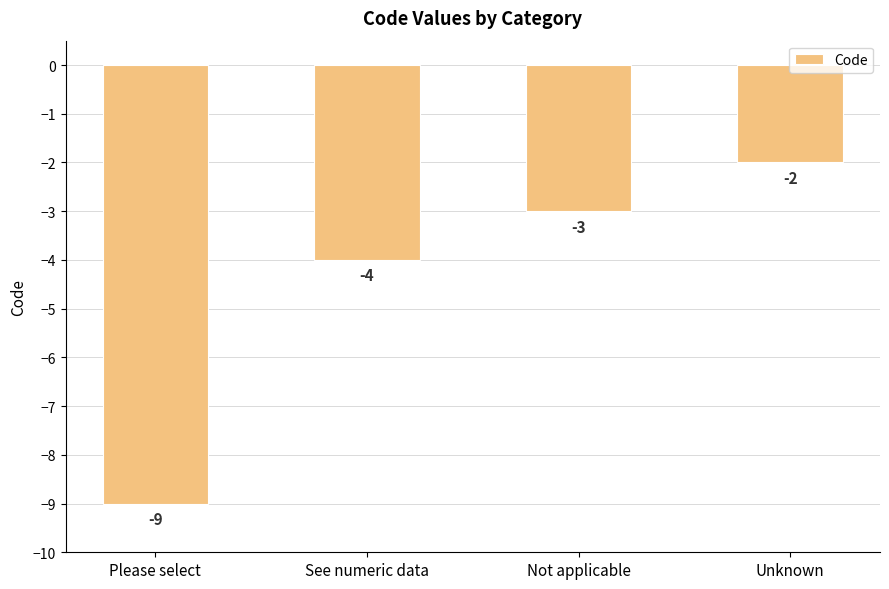

What is the sum of the values at Unknown and See numeric data?

-6